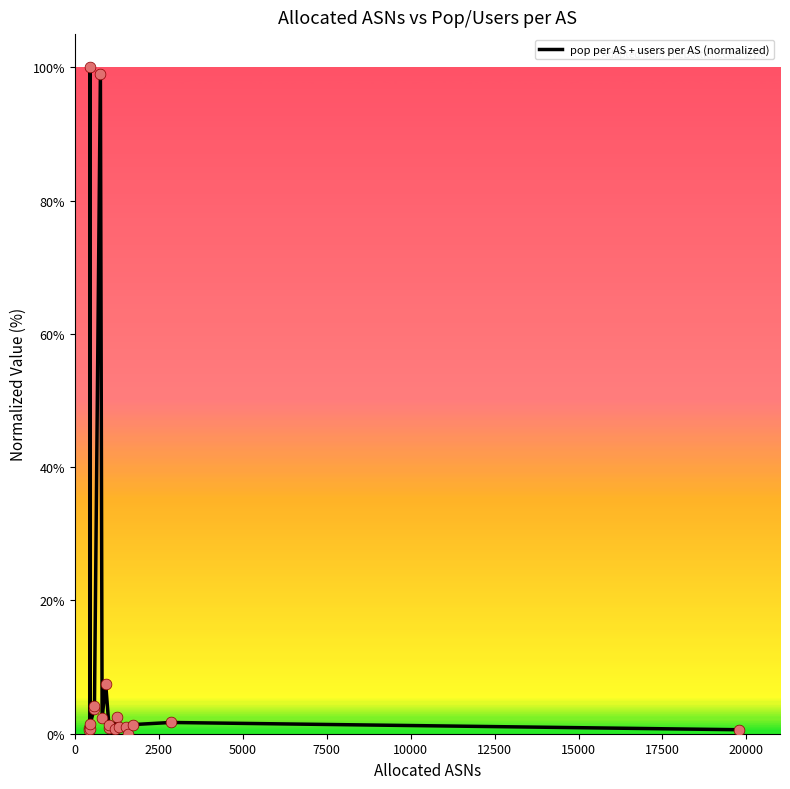

What is the maximum value shown in the chart?

100.0